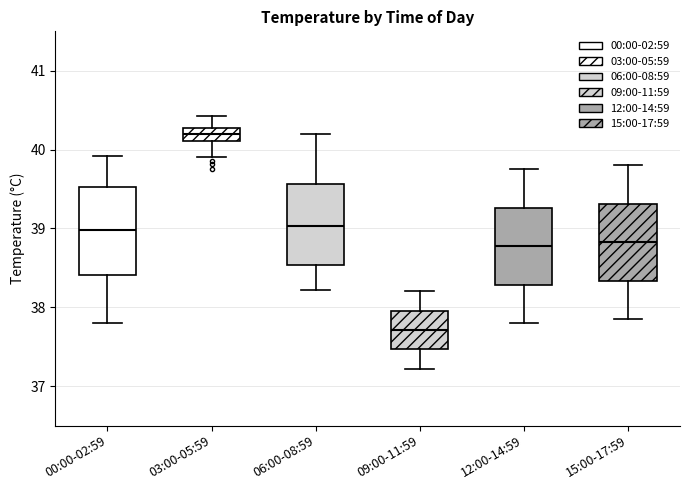

Reading left to right, transcribe this box plot: for each box, give where its median line is, the range the box spans, and where its two whiskers end, as read against the y-axis. The values are not printed on the chart, so give them approximately, as read against the axis.

00:00-02:59: median 39.0, box 38.4 to 39.5, whiskers 37.8 to 39.9
03:00-05:59: median 40.2, box 40.1 to 40.3, whiskers 39.9 to 40.4
06:00-08:59: median 39.0, box 38.5 to 39.6, whiskers 38.2 to 40.2
09:00-11:59: median 37.7, box 37.5 to 38.0, whiskers 37.2 to 38.2
12:00-14:59: median 38.8, box 38.3 to 39.3, whiskers 37.8 to 39.8
15:00-17:59: median 38.8, box 38.3 to 39.3, whiskers 37.9 to 39.8